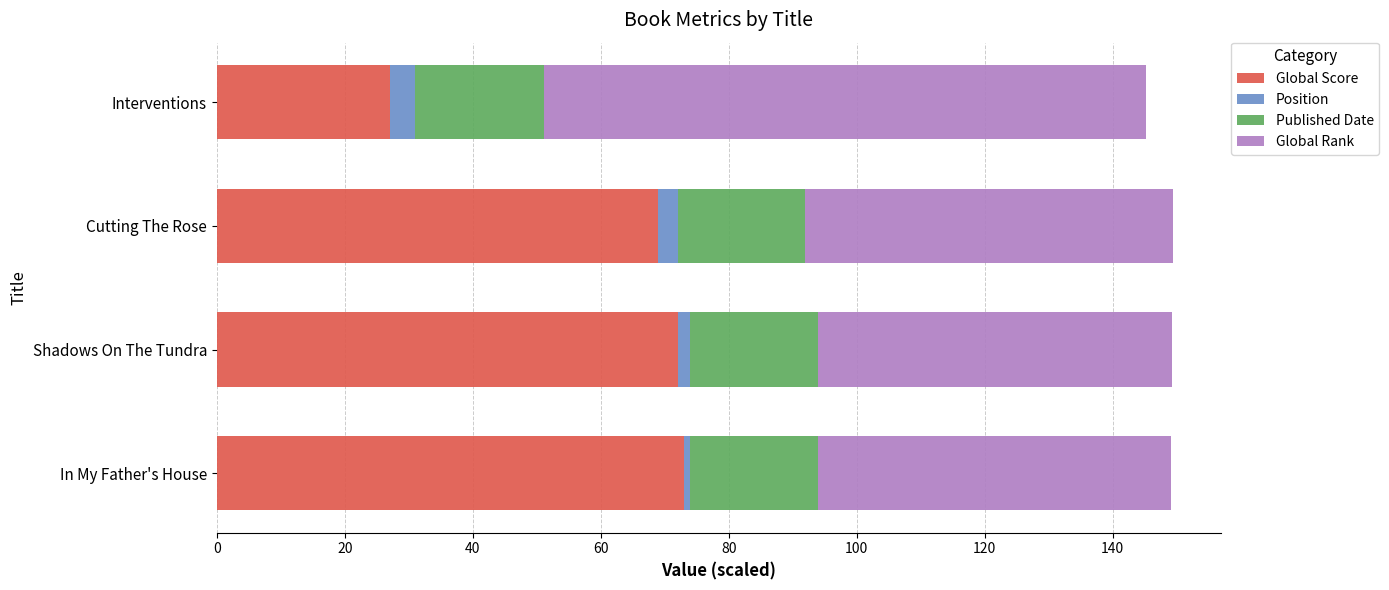

What is the difference between the maximum and second lowest values in the Global Score series?

4.0